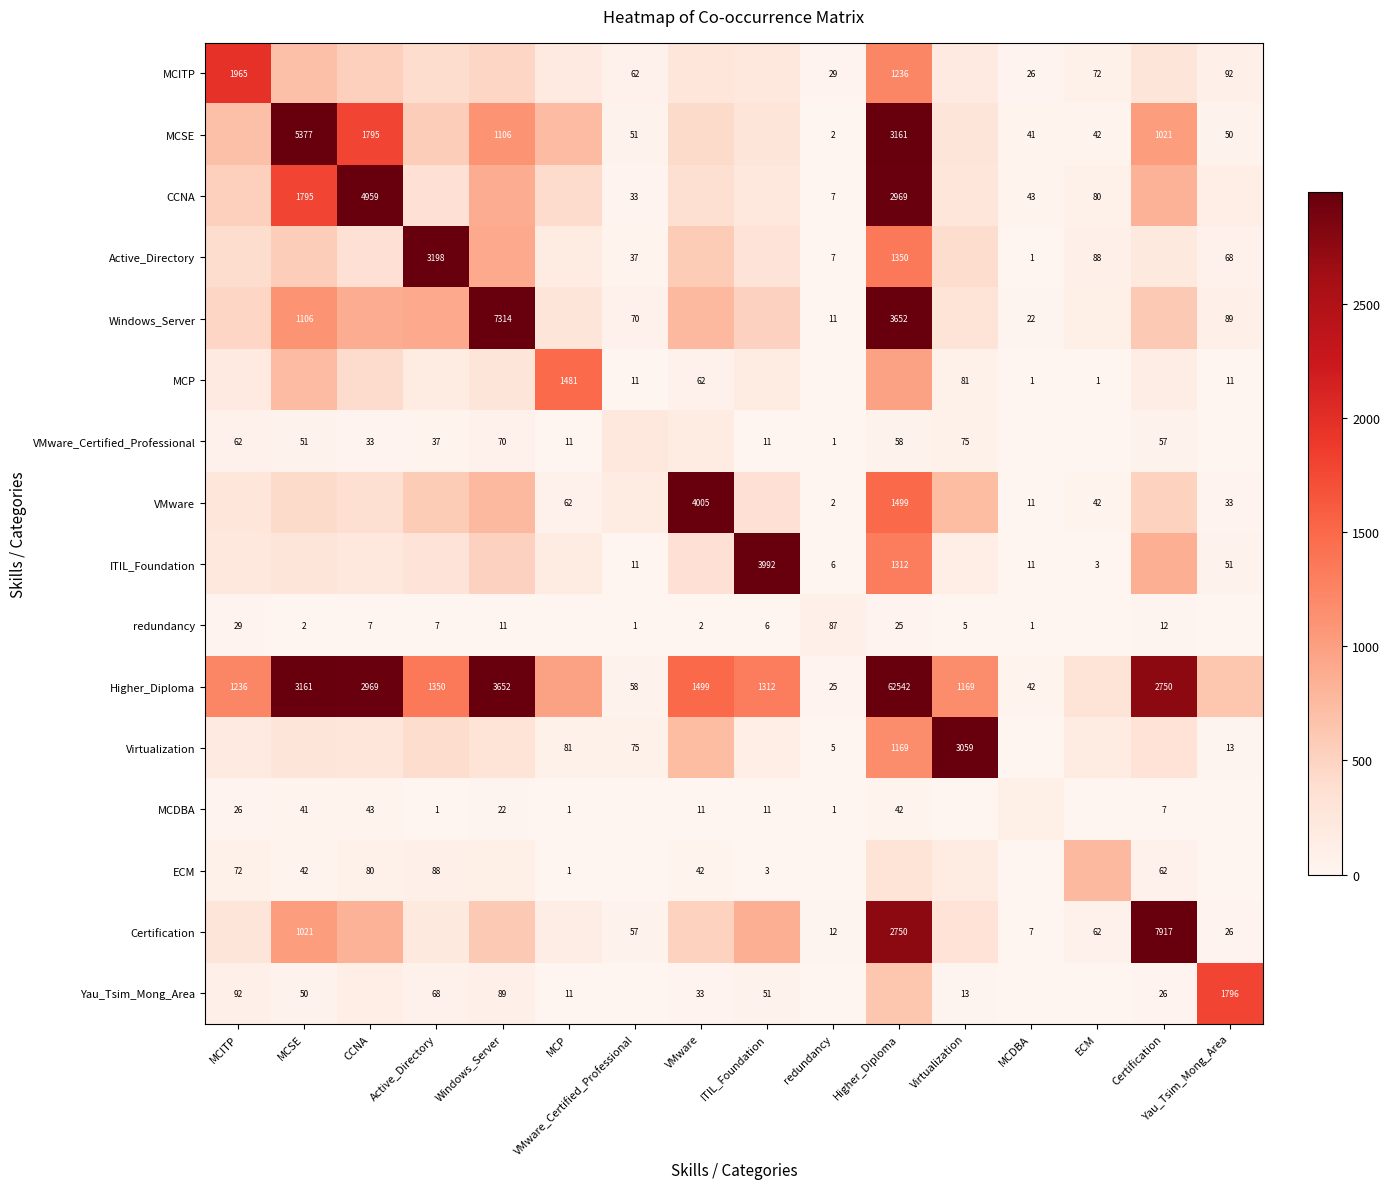

The Certification series shows 13830 at Certification. True or false?

False